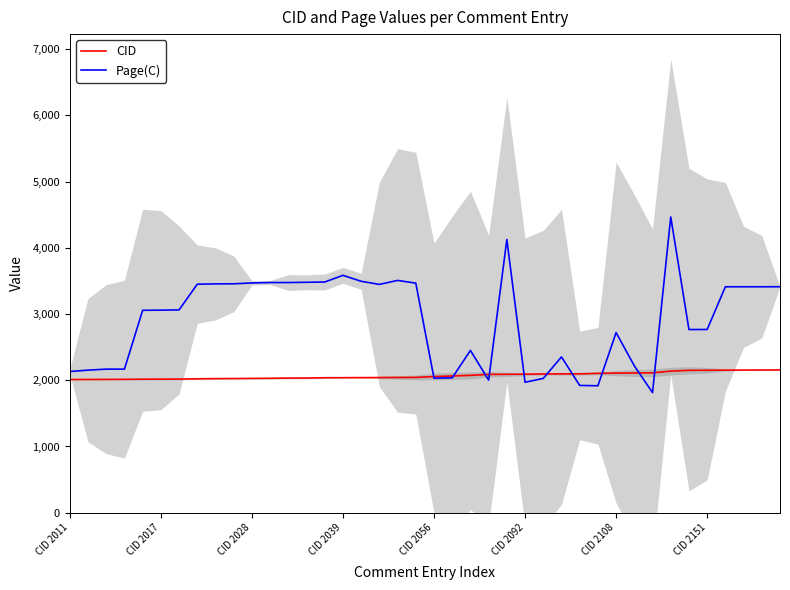

The value of Page(C) at CID 2017 is 3059. True or false?

True